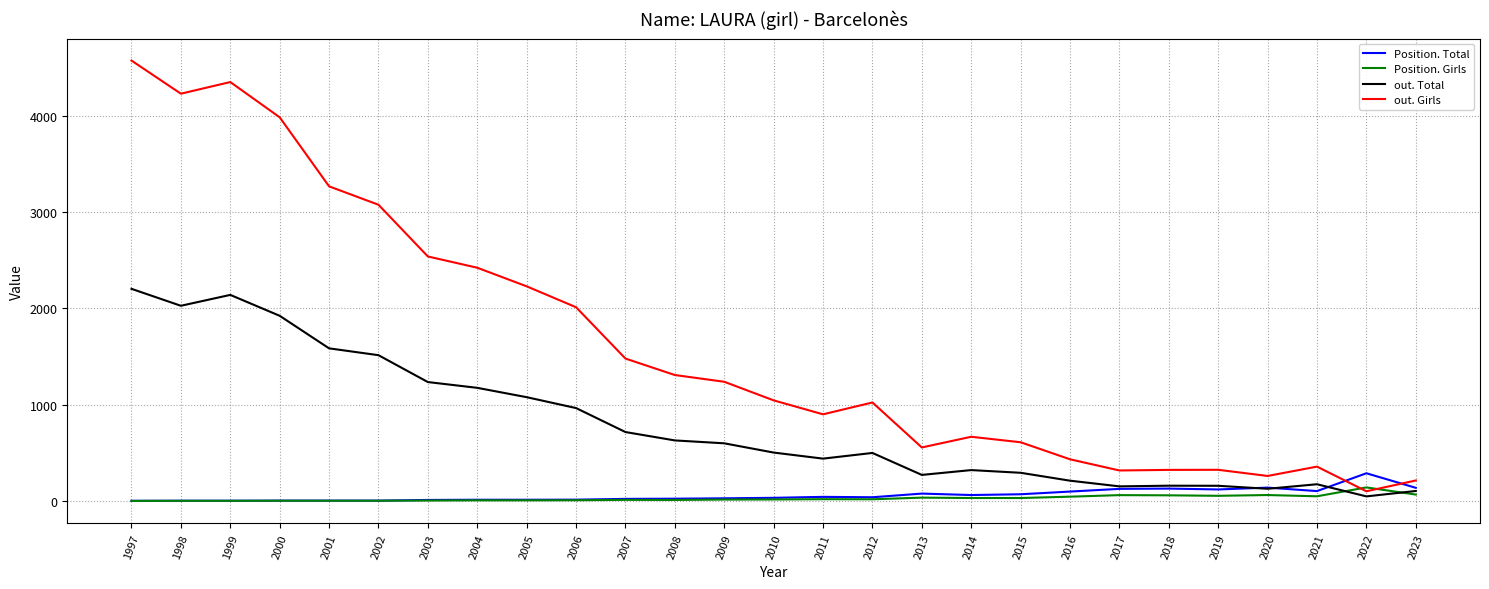

Is the value of Position. Total at 2000 greater than the value of out. Total at 2002?

No